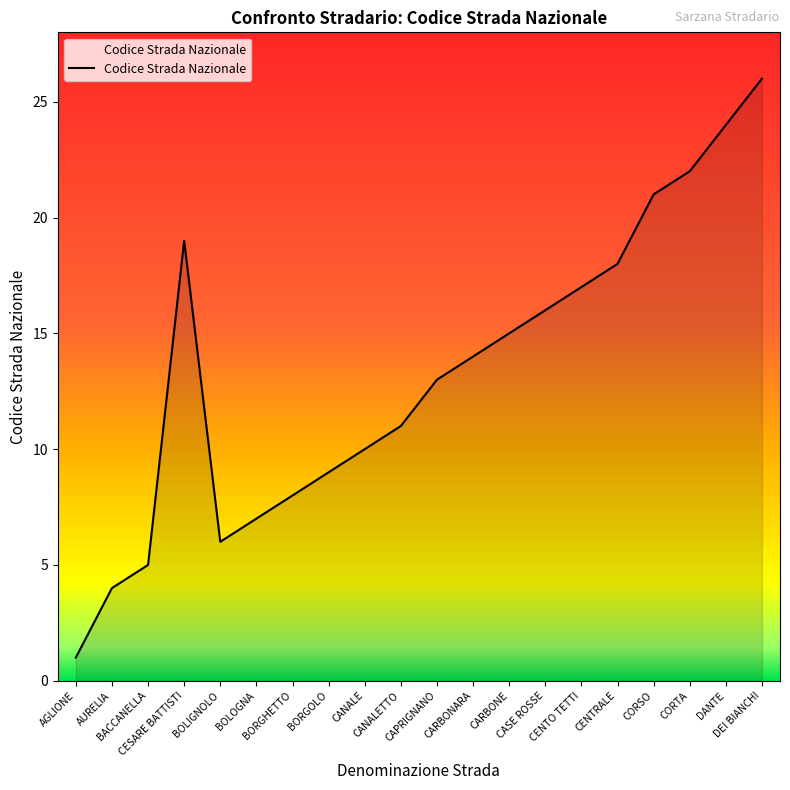

What is the difference between the maximum and minimum values?

25